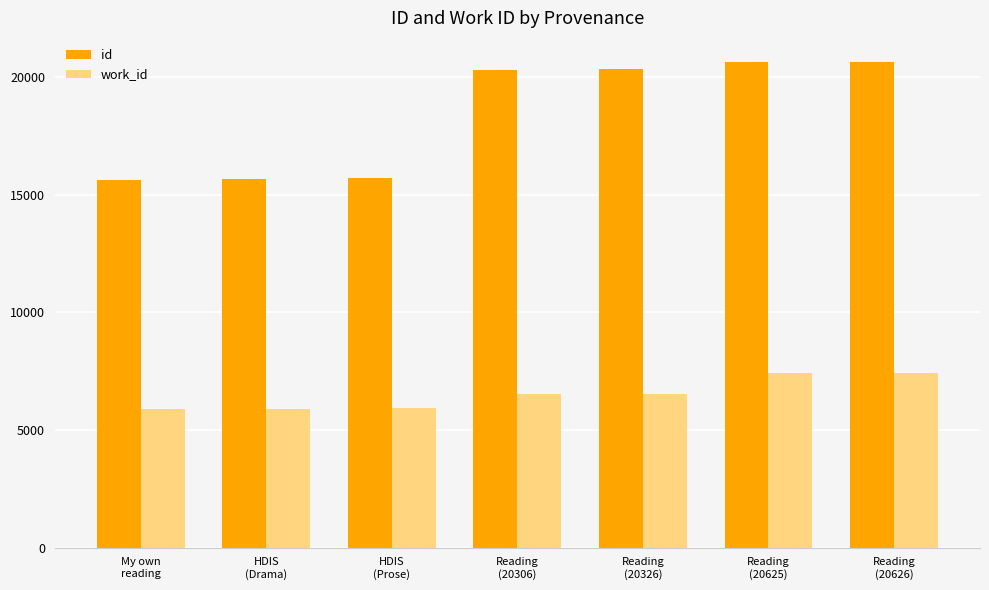

What is the minimum value for work_id?

5871